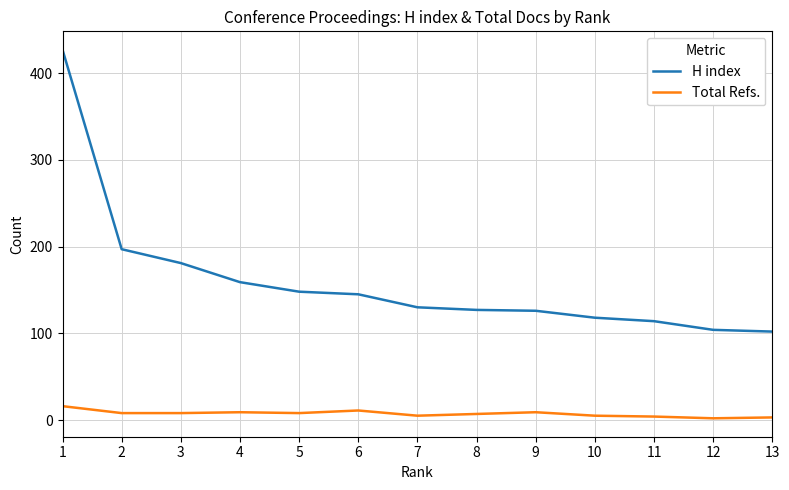

True or false: Total Refs. and H index intersect in this chart.

False